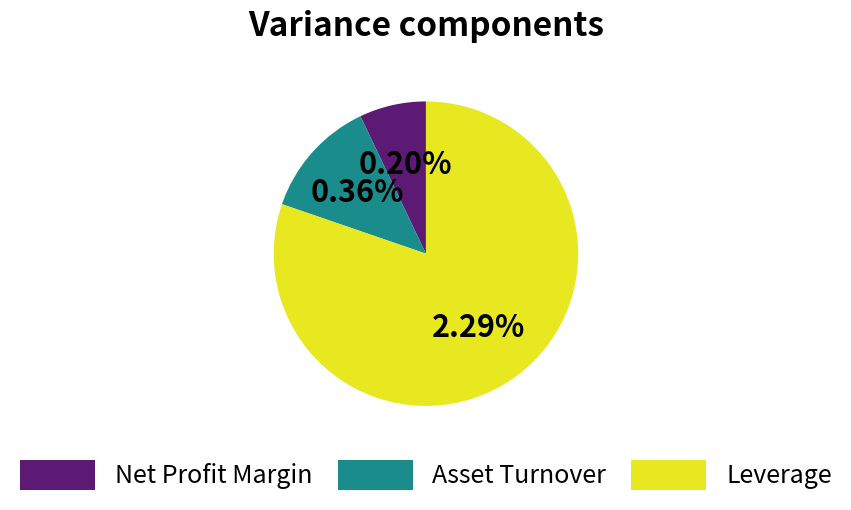

Which has a higher value, Asset Turnover or Net Profit Margin?

Asset Turnover